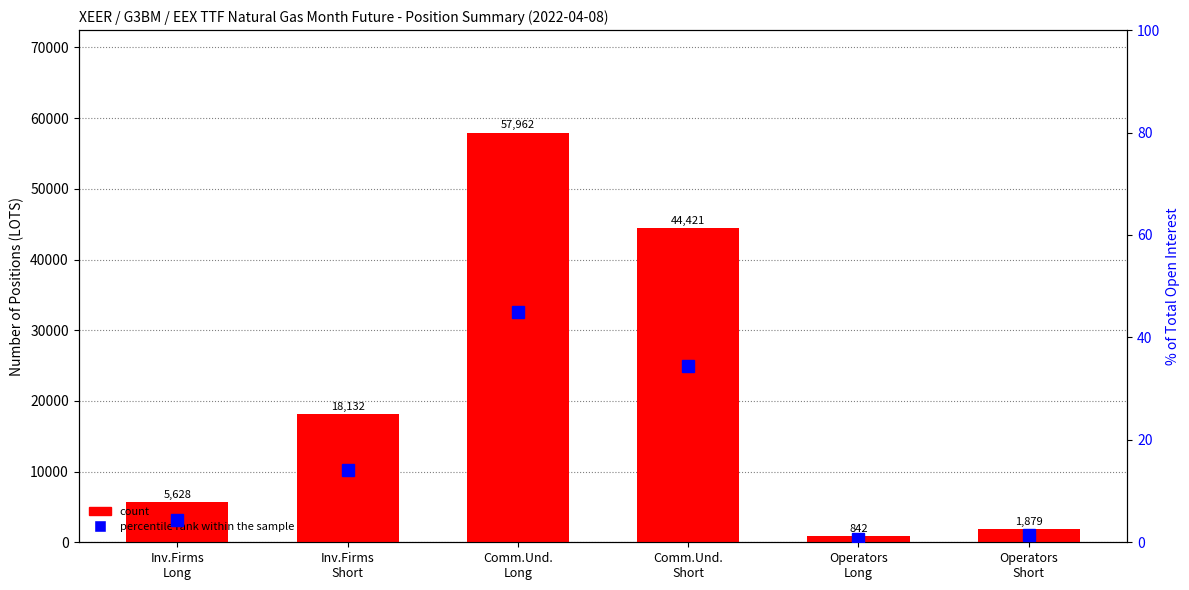

What is the greatest value displayed?

57962.0